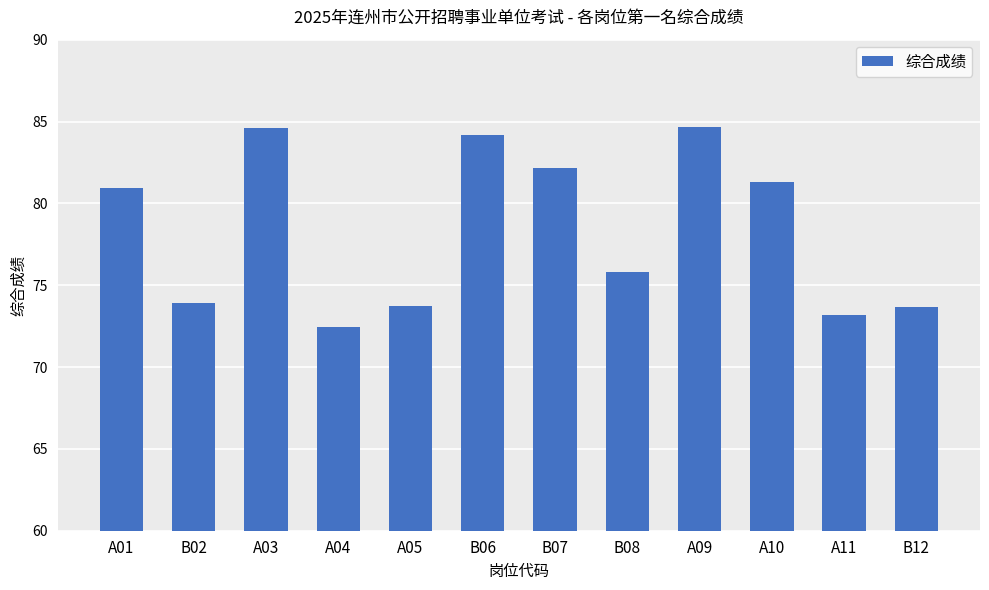

Read the value at B07.

82.1